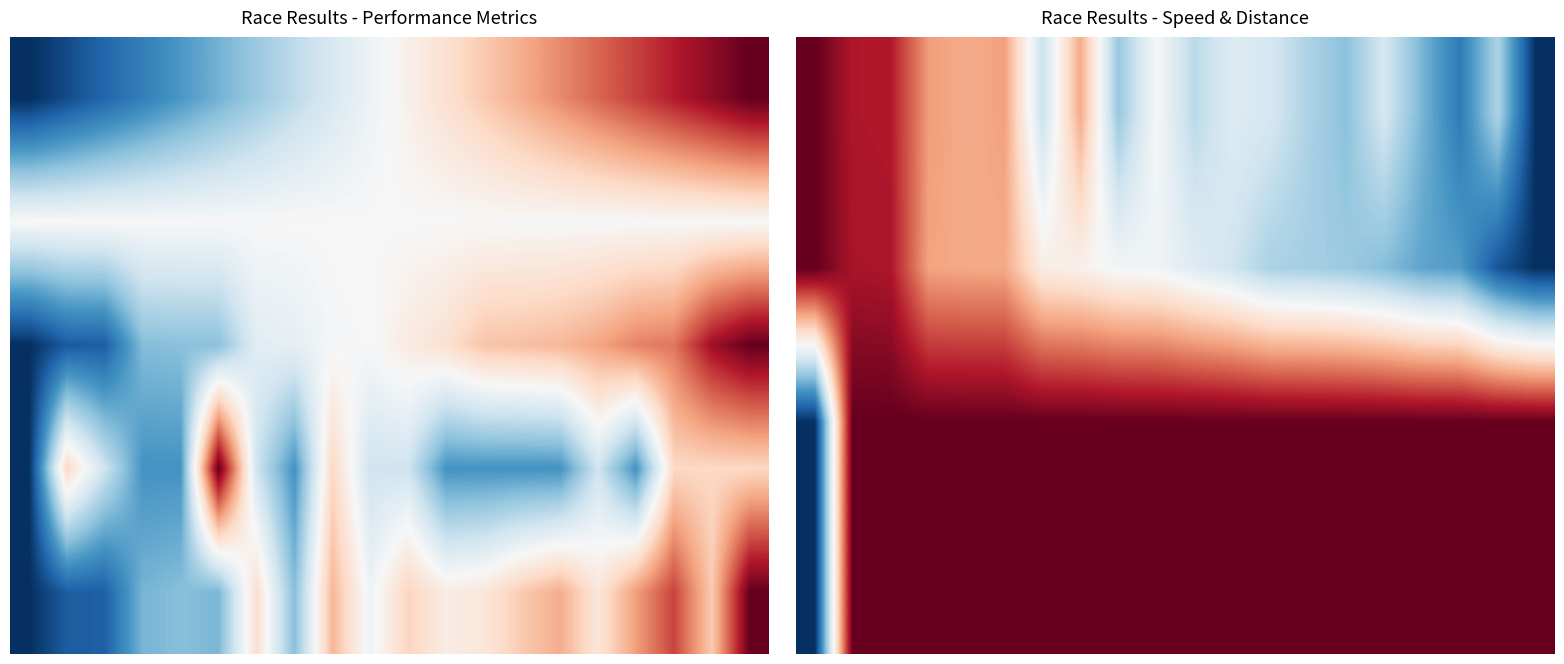

Count the number of categories in the chart.

20